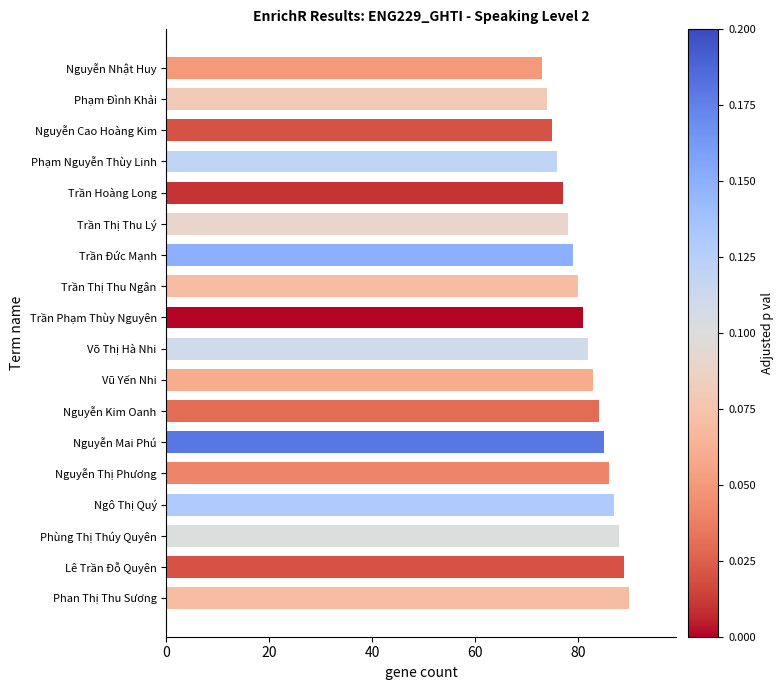

At which category does the chart reach its peak across all series?

Phan Thị Thu Sương